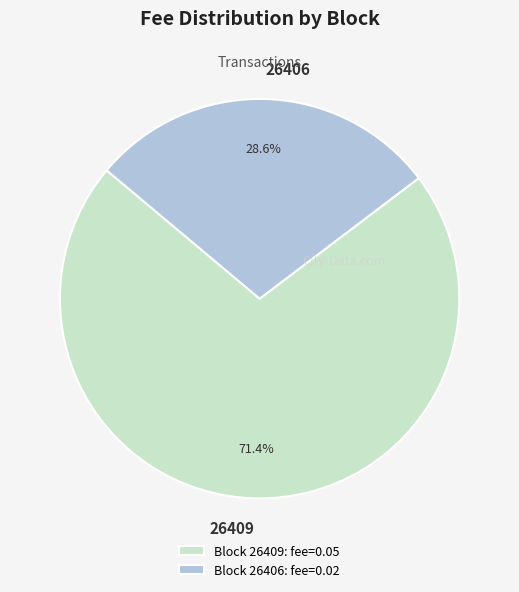

What percentage is the 26406 slice, to the nearest percent?

29%